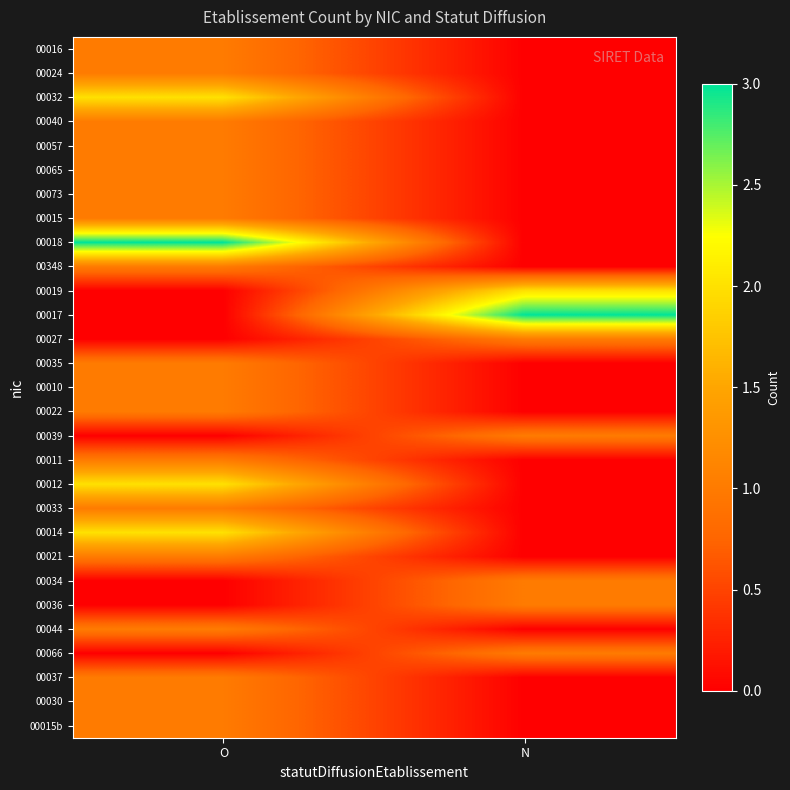

What is the total value across all series at O?

27